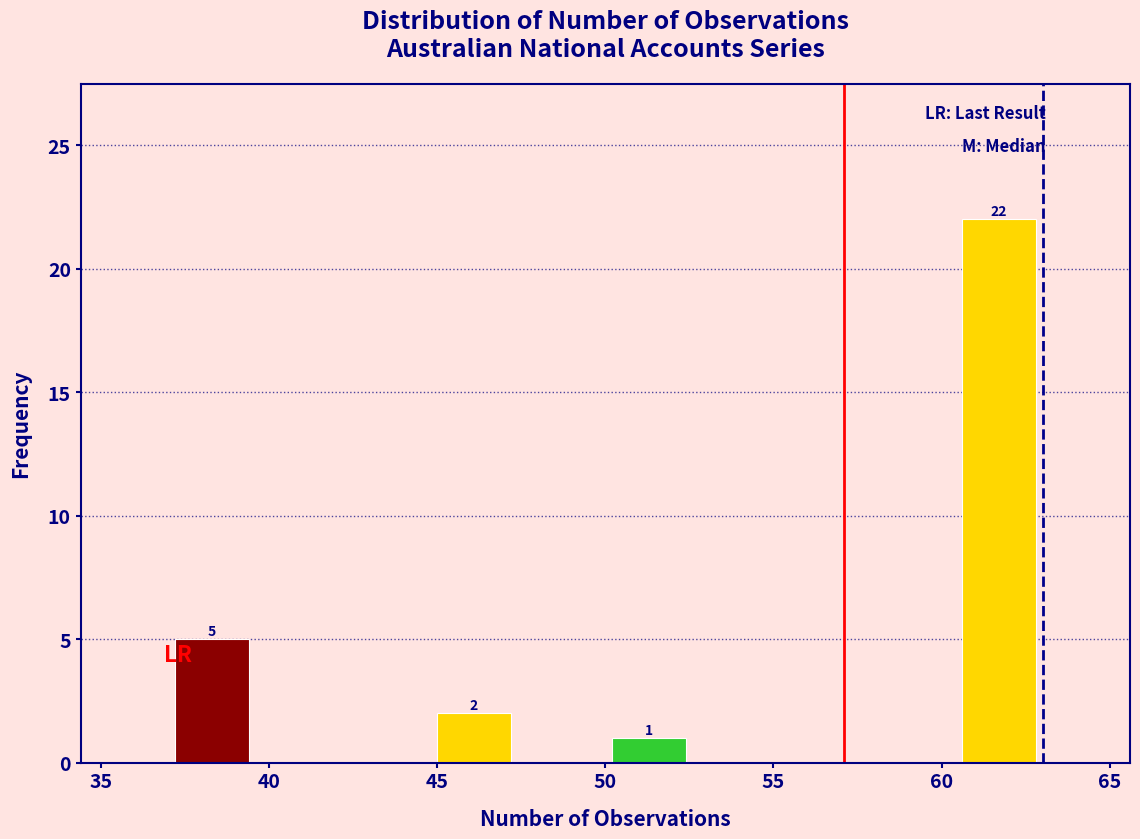

Over which range of the x-axis is the bar tallest?

60.4 to 63.0